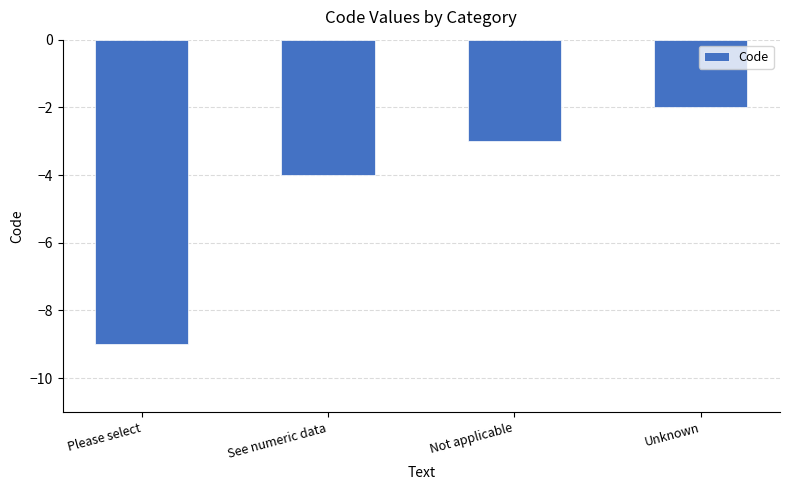

Reading left to right, what are all the values shown in this chart?

Please select=-9	See numeric data=-4	Not applicable=-3	Unknown=-2